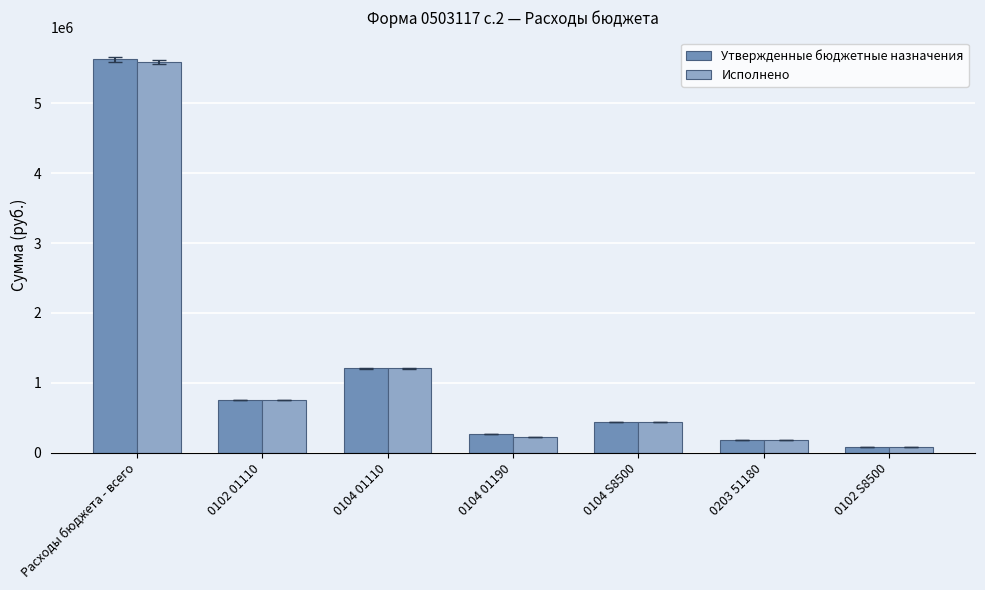

What is the label of the 2nd bar from the left?

0102 01110